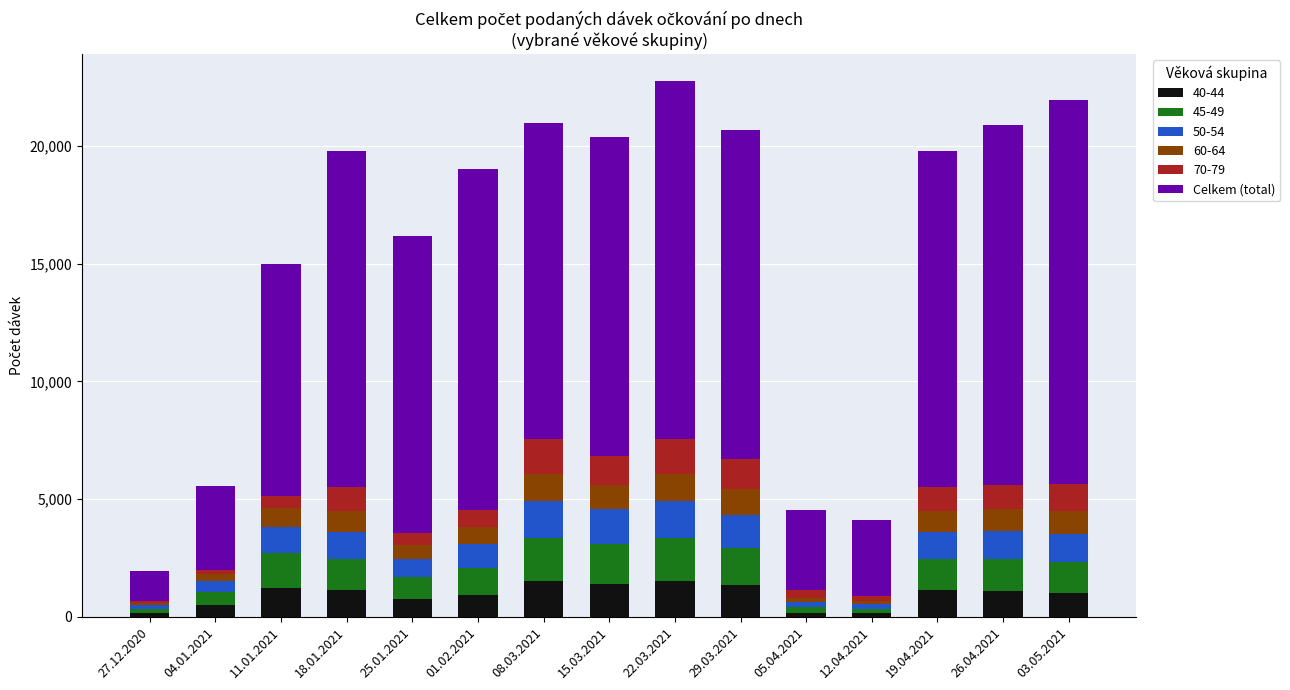

The value of 40-44 at 26.04.2021 is 1076. True or false?

True